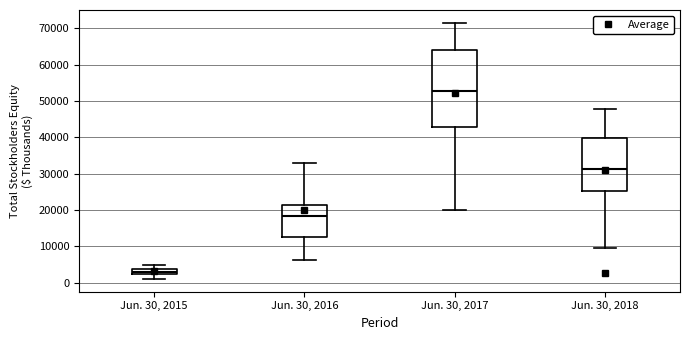

Where is the lower edge of the box for Jun. 30, 2017 on the y-axis? The values are not printed on the chart, so give them approximately, as read against the axis.

43000